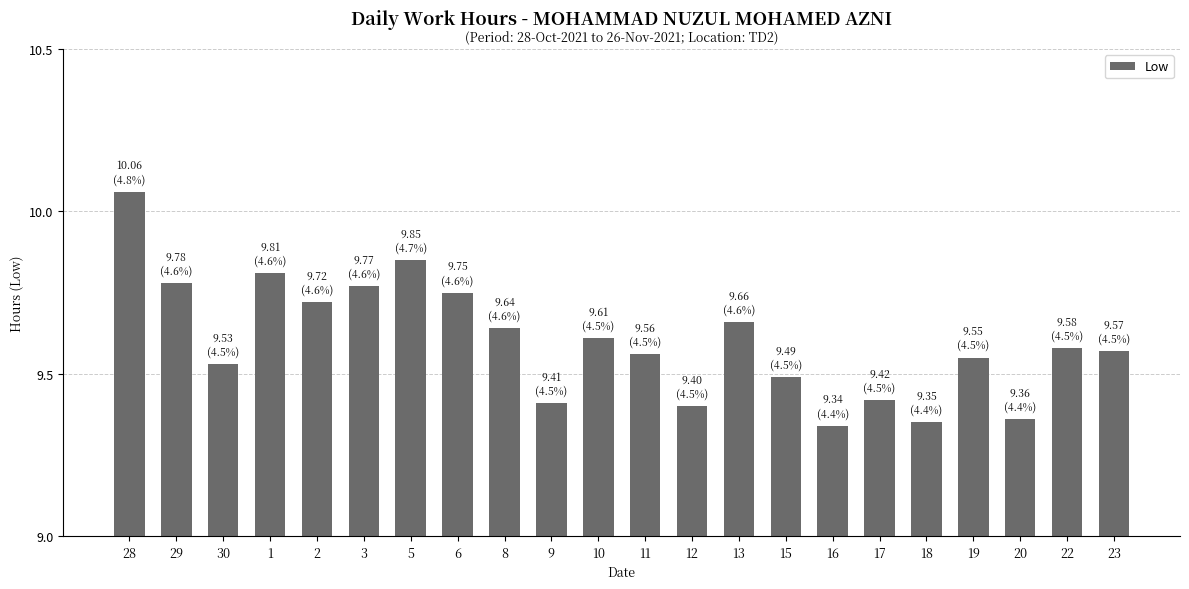

Which label corresponds to the largest value in the chart?

28